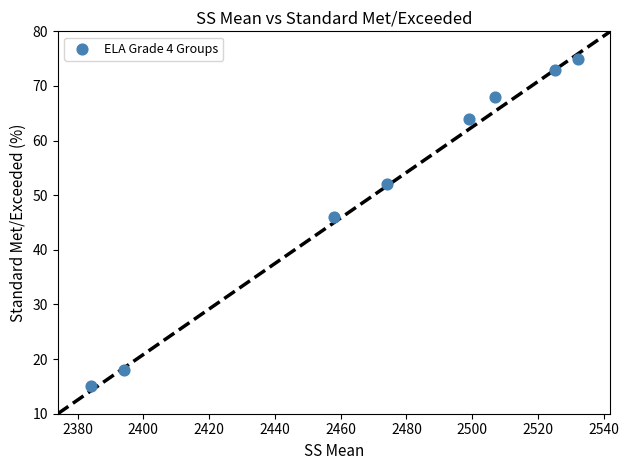

What is the average Y value?

51